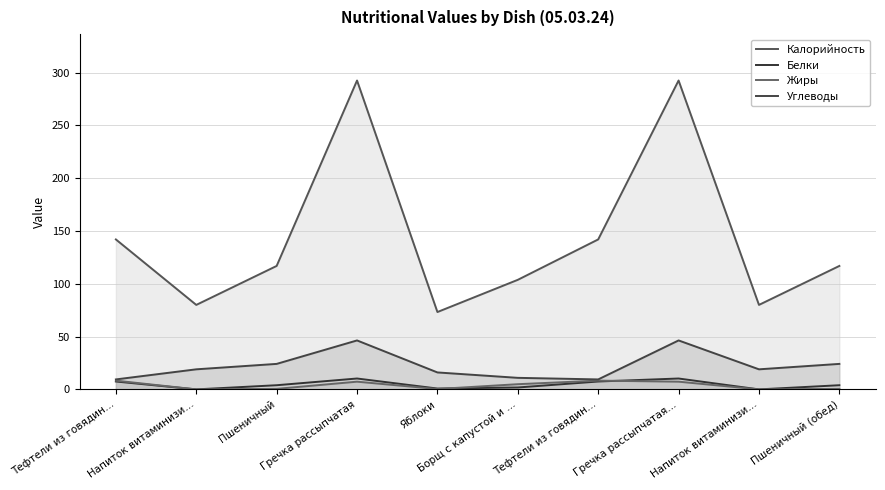

Which category has the highest value in the Белки series?

Гречка рассыпчатая